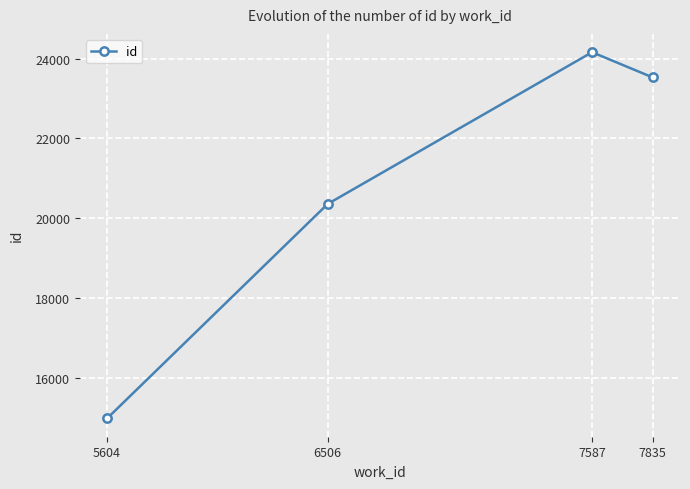

Reading left to right, list all the values displayed in this chart.

5604=14976	6506=20356	7587=24163	7835=23530